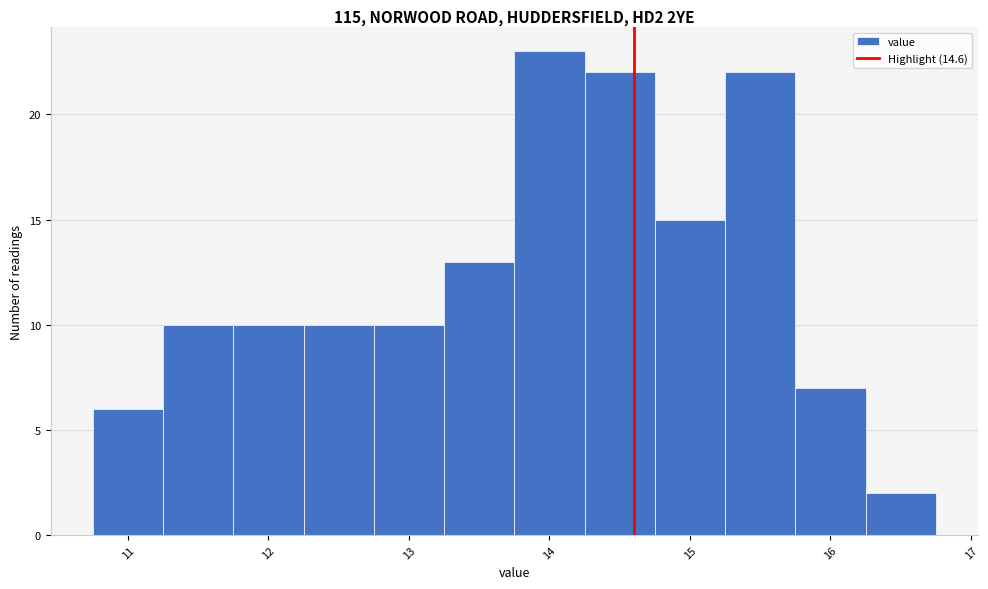

What is the height of the bar covering 12.25 to 12.75 on the x-axis? Neither the bar edges nor the heights are printed on the chart, so give them approximately, as read against the axes.

10